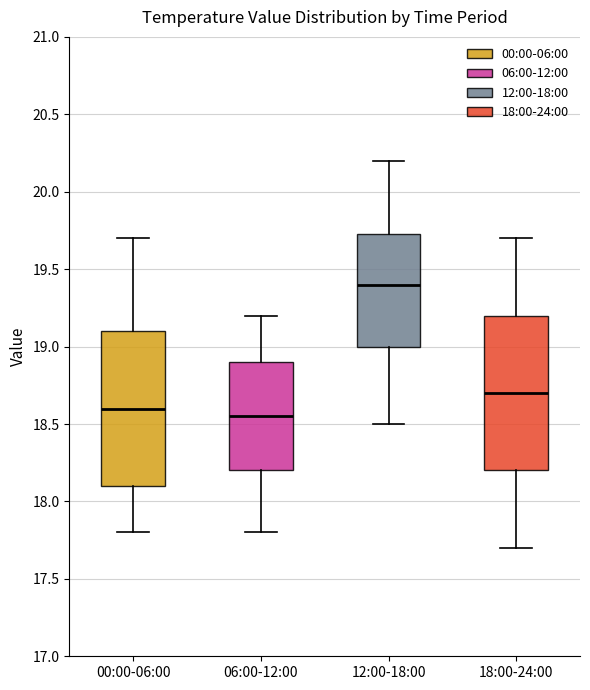

Which box's median line is the lowest?

06:00-12:00